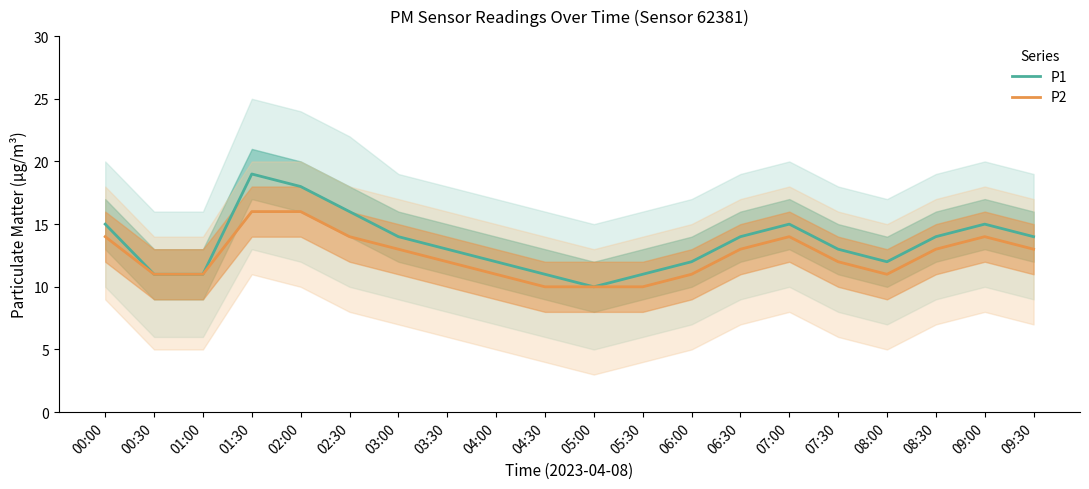

True or false: P1 and P2 cross at least once.

False